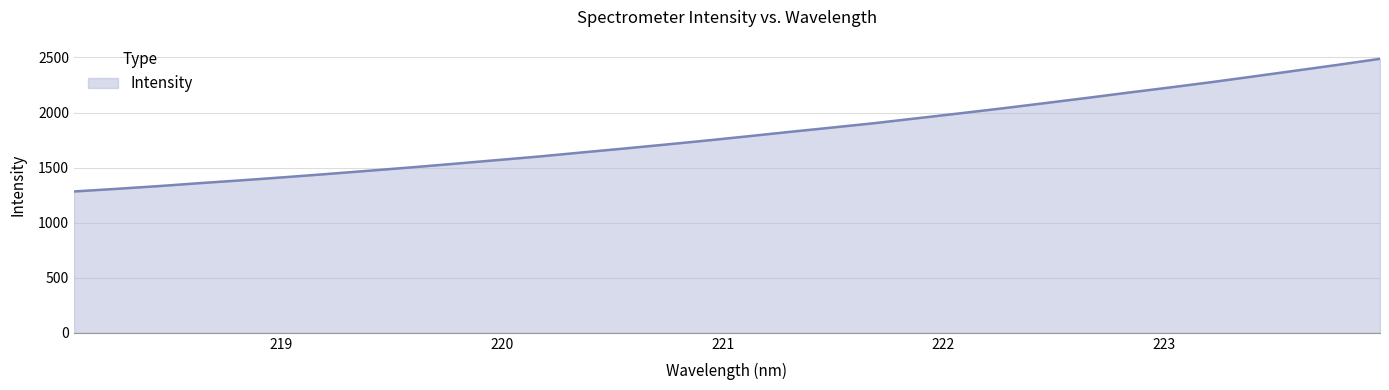

How many lines are shown in the chart?

1